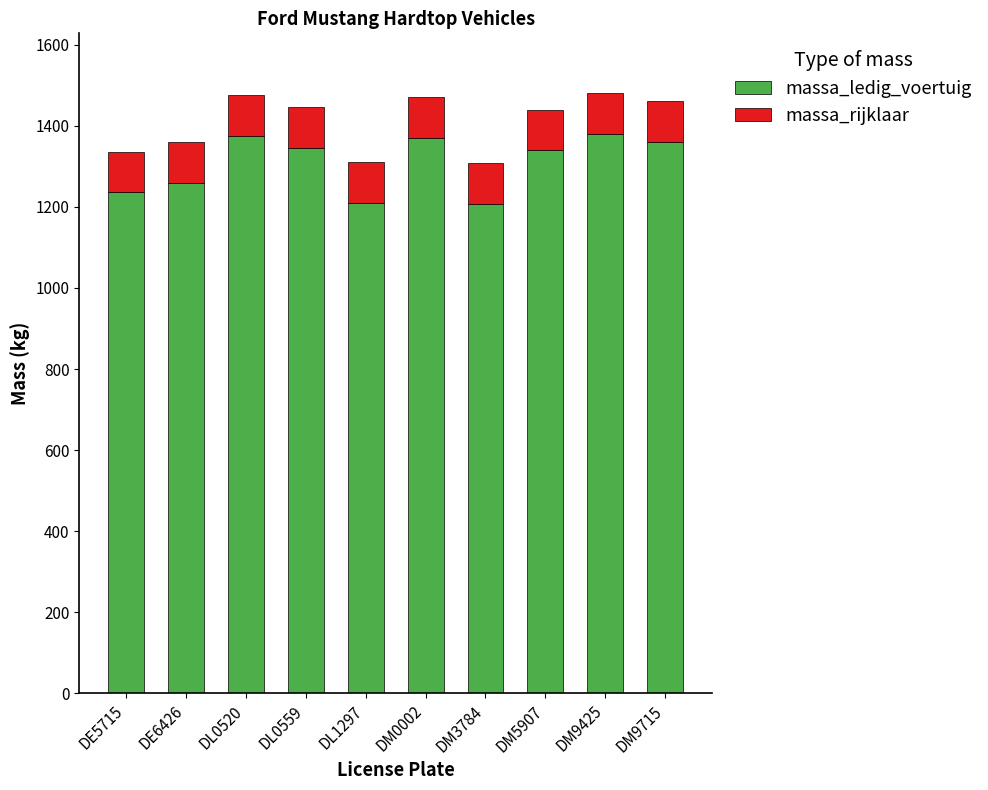

What is the difference between the maximum and minimum values in the massa_ledig_voertuig series?

172